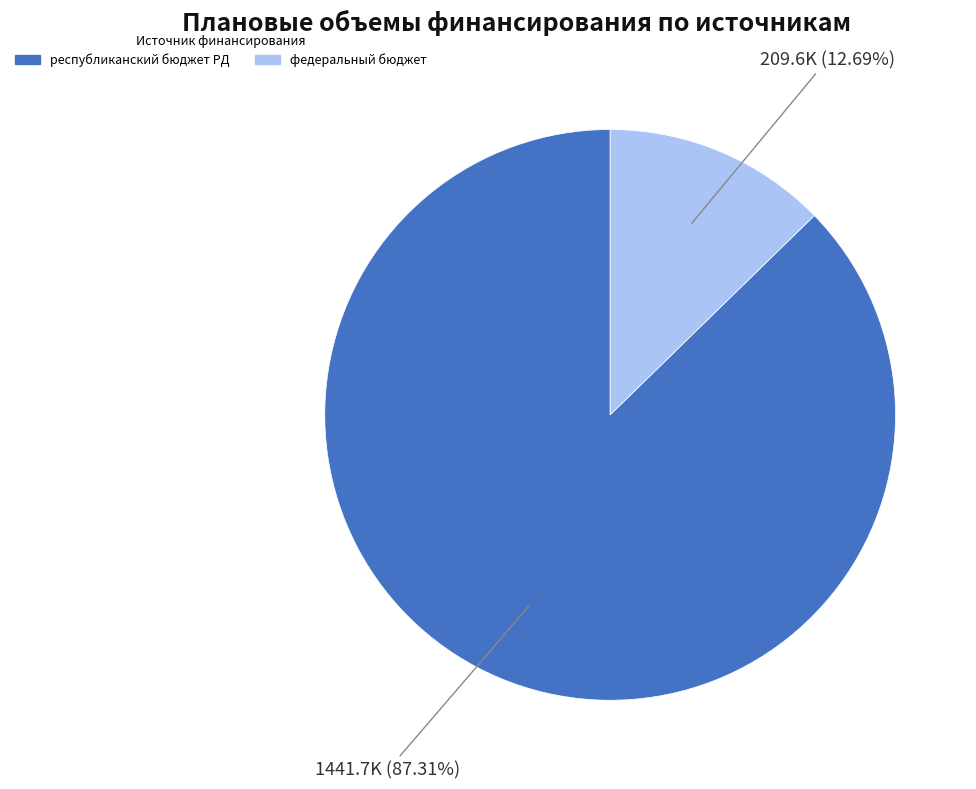

Is there a majority slice in this chart?

Yes